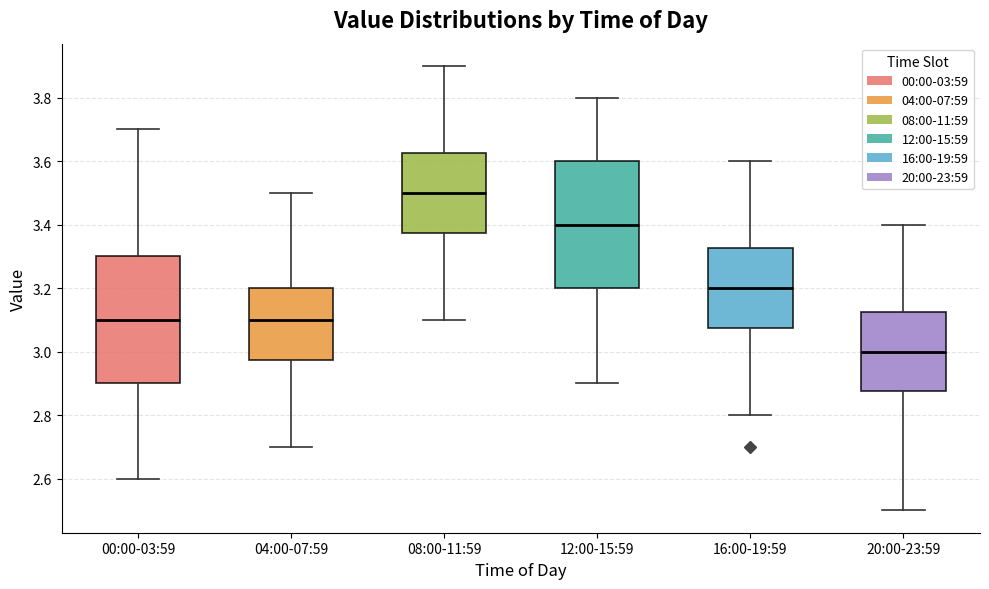

Reading left to right, transcribe this box plot: for each box, give where its median line is, the range the box spans, and where its two whiskers end, as read against the y-axis. The values are not printed on the chart, so give them approximately, as read against the axis.

00:00-03:59: median 3.10, box 2.90 to 3.30, whiskers 2.60 to 3.70
04:00-07:59: median 3.10, box 2.98 to 3.20, whiskers 2.70 to 3.50
08:00-11:59: median 3.50, box 3.38 to 3.62, whiskers 3.10 to 3.90
12:00-15:59: median 3.40, box 3.20 to 3.60, whiskers 2.90 to 3.80
16:00-19:59: median 3.20, box 3.08 to 3.32, whiskers 2.80 to 3.60
20:00-23:59: median 3.00, box 2.88 to 3.12, whiskers 2.50 to 3.40